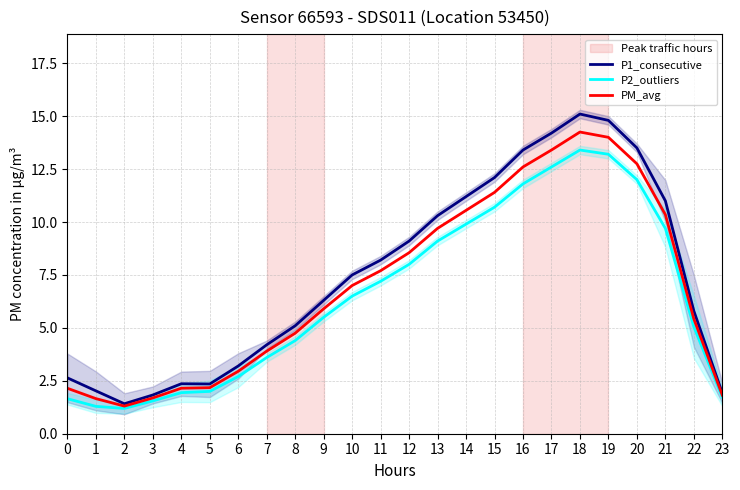

True or false: PM_avg has more than 2 points higher than both neighbors.

False